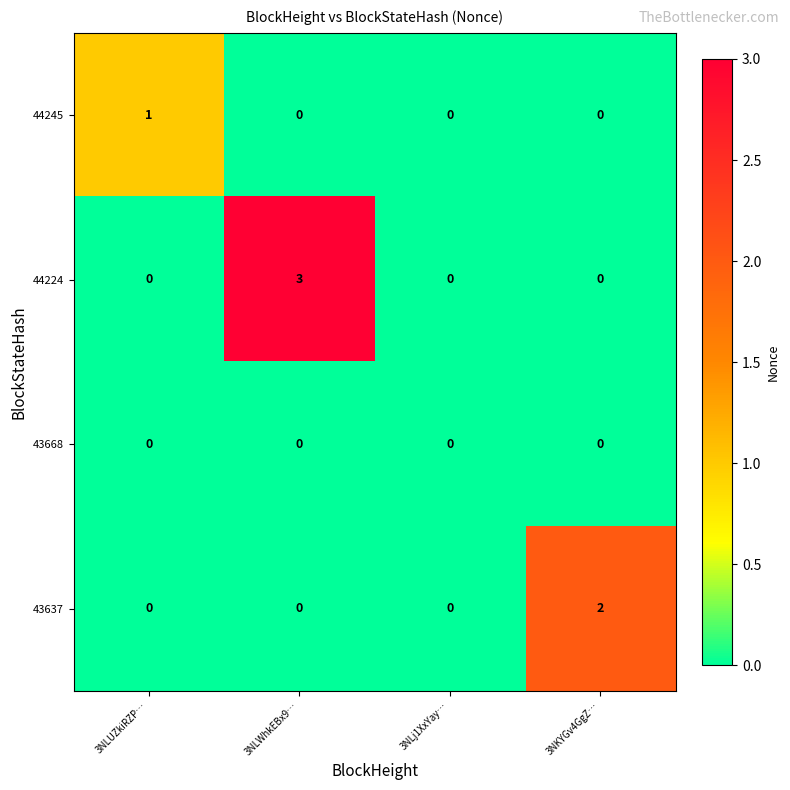

Which series changed the most between 3NLUZkiRZP… and 3NKYGv4GgZ…?

43637